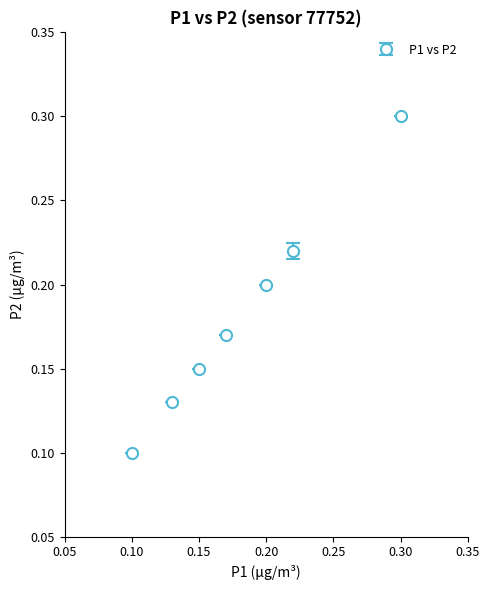

True or false: there are more than 2 points higher than both neighbors.

False